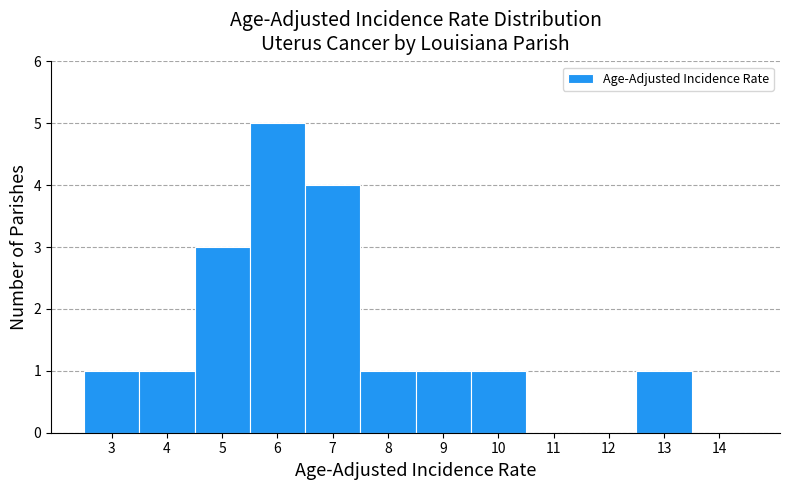

Reading left to right, what are all the values shown in this chart?

3=1	4=1	5=3	6=5	7=4	8=1	9=1	10=1	11=0	12=0	13=1	14=0